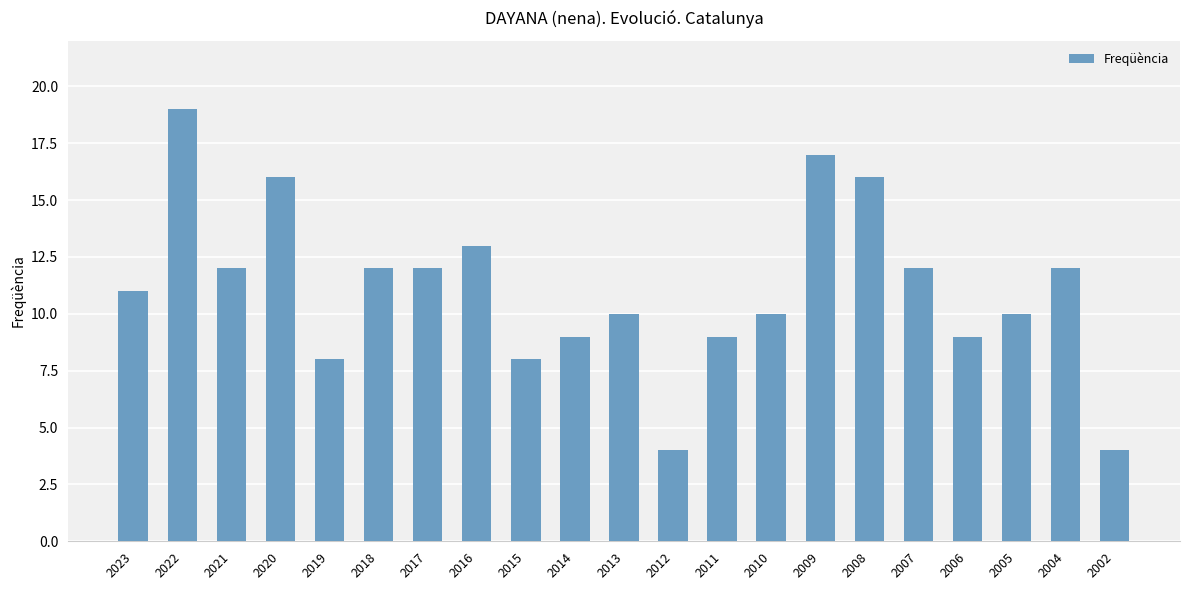

Are the bars horizontal?

No